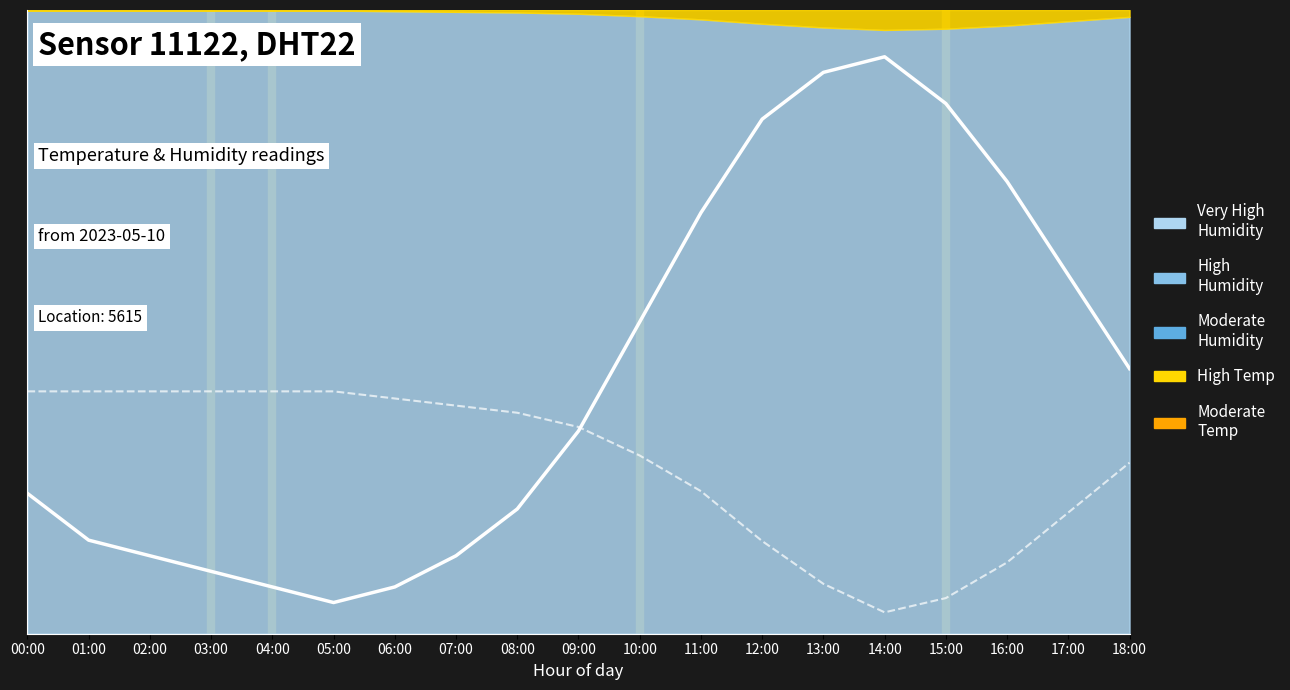

Is it true that humidity (line) equals 7.8 at 05:00?

True